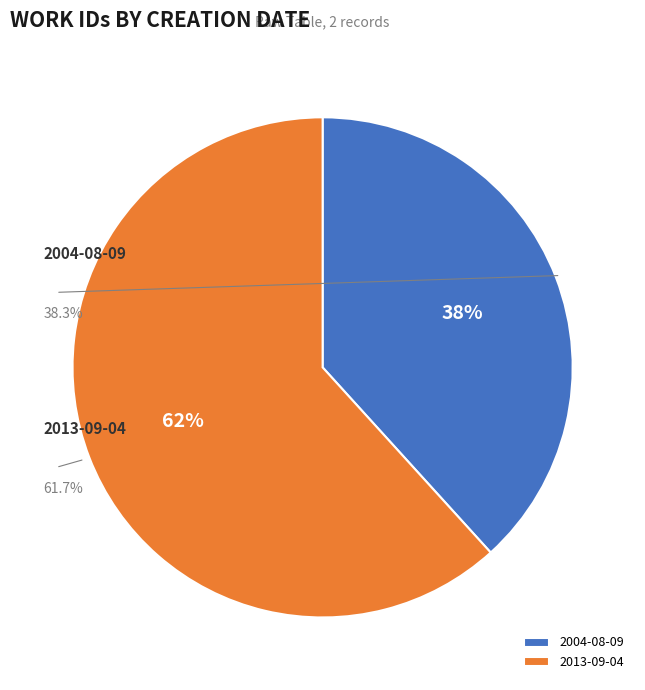

Which has a higher value, 2004-08-09 or 2013-09-04?

2013-09-04